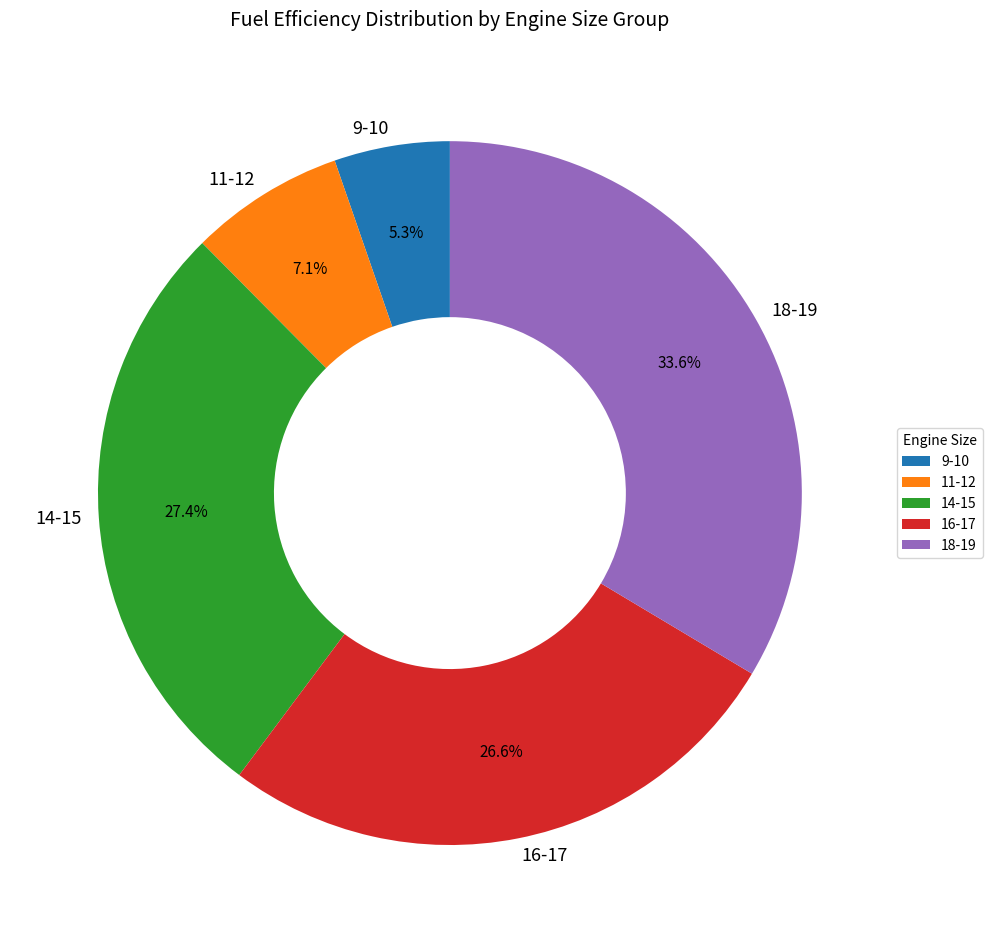

What is the smallest slice in the pie chart?

9-10